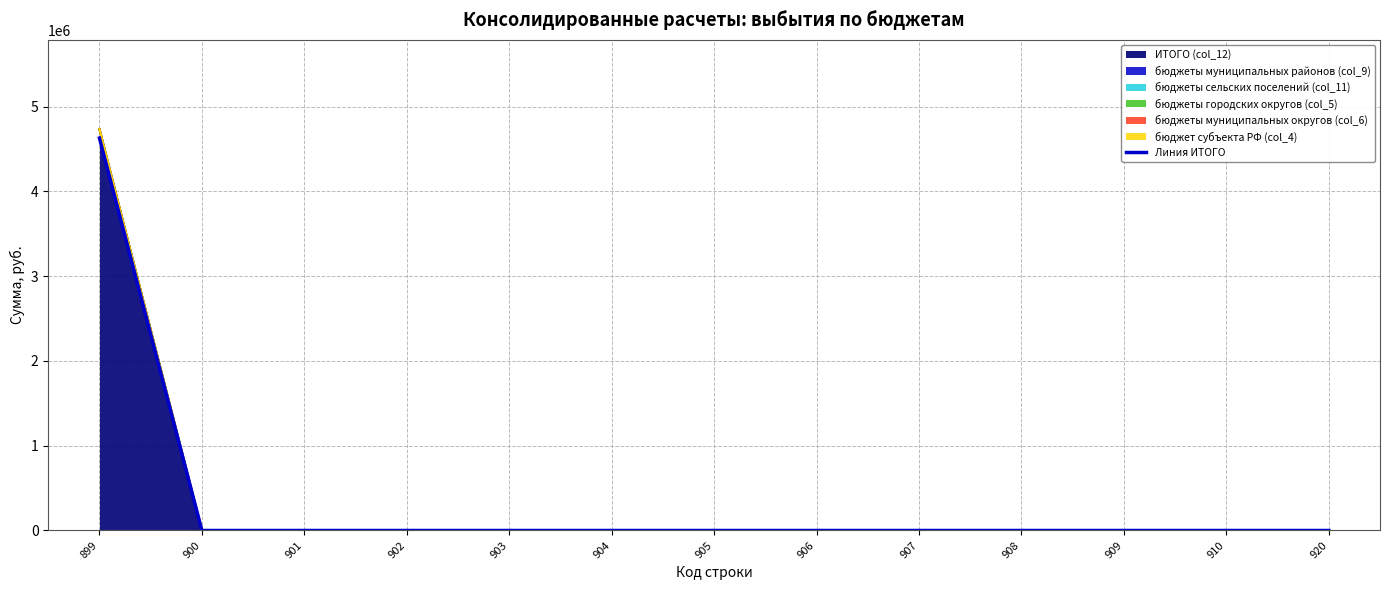

True or false: the data shows 0.0 at 904.

True